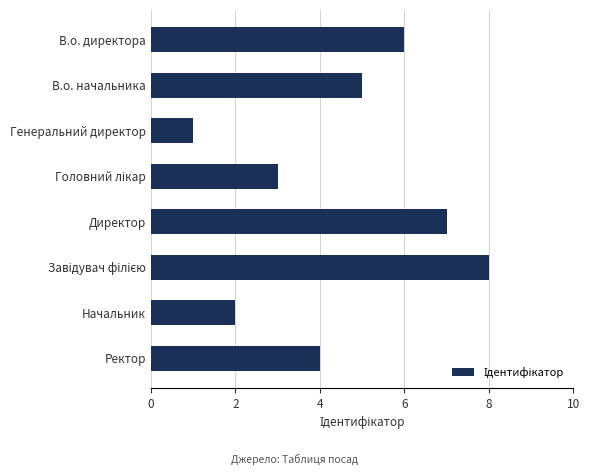

Reading bottom to top, transcribe all the data shown in this chart.

4	2	8	7	3	1	5	6